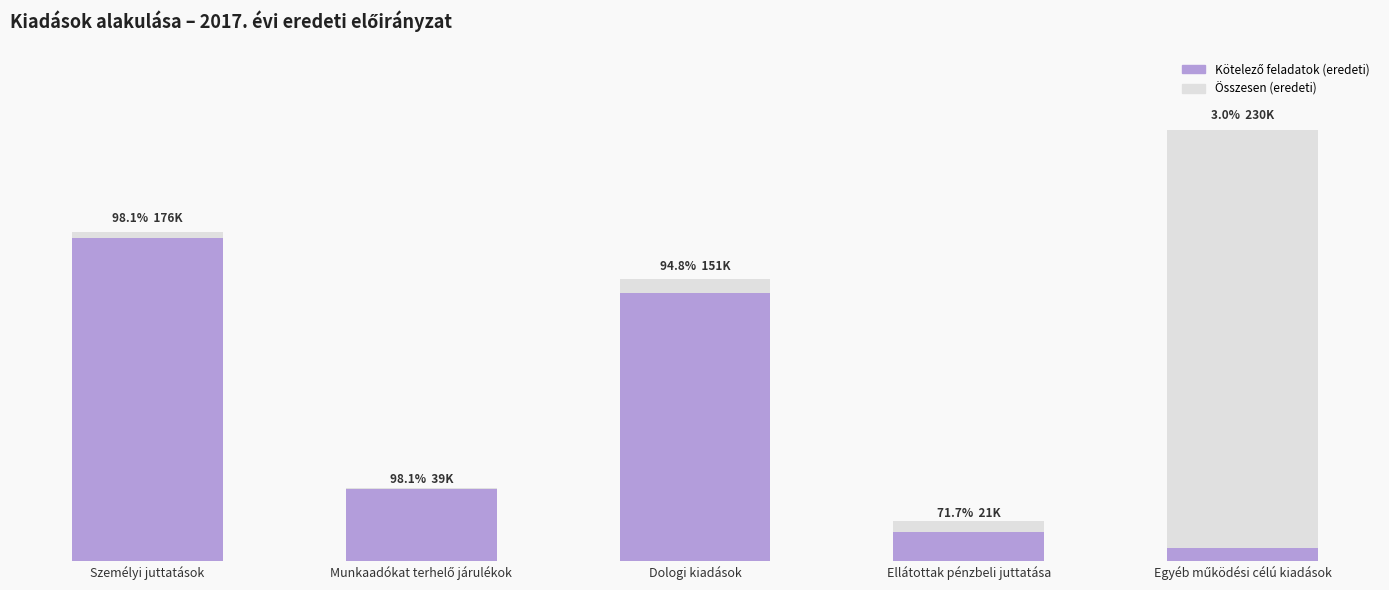

Which series has the largest total across all categories?

Összesen (eredeti)